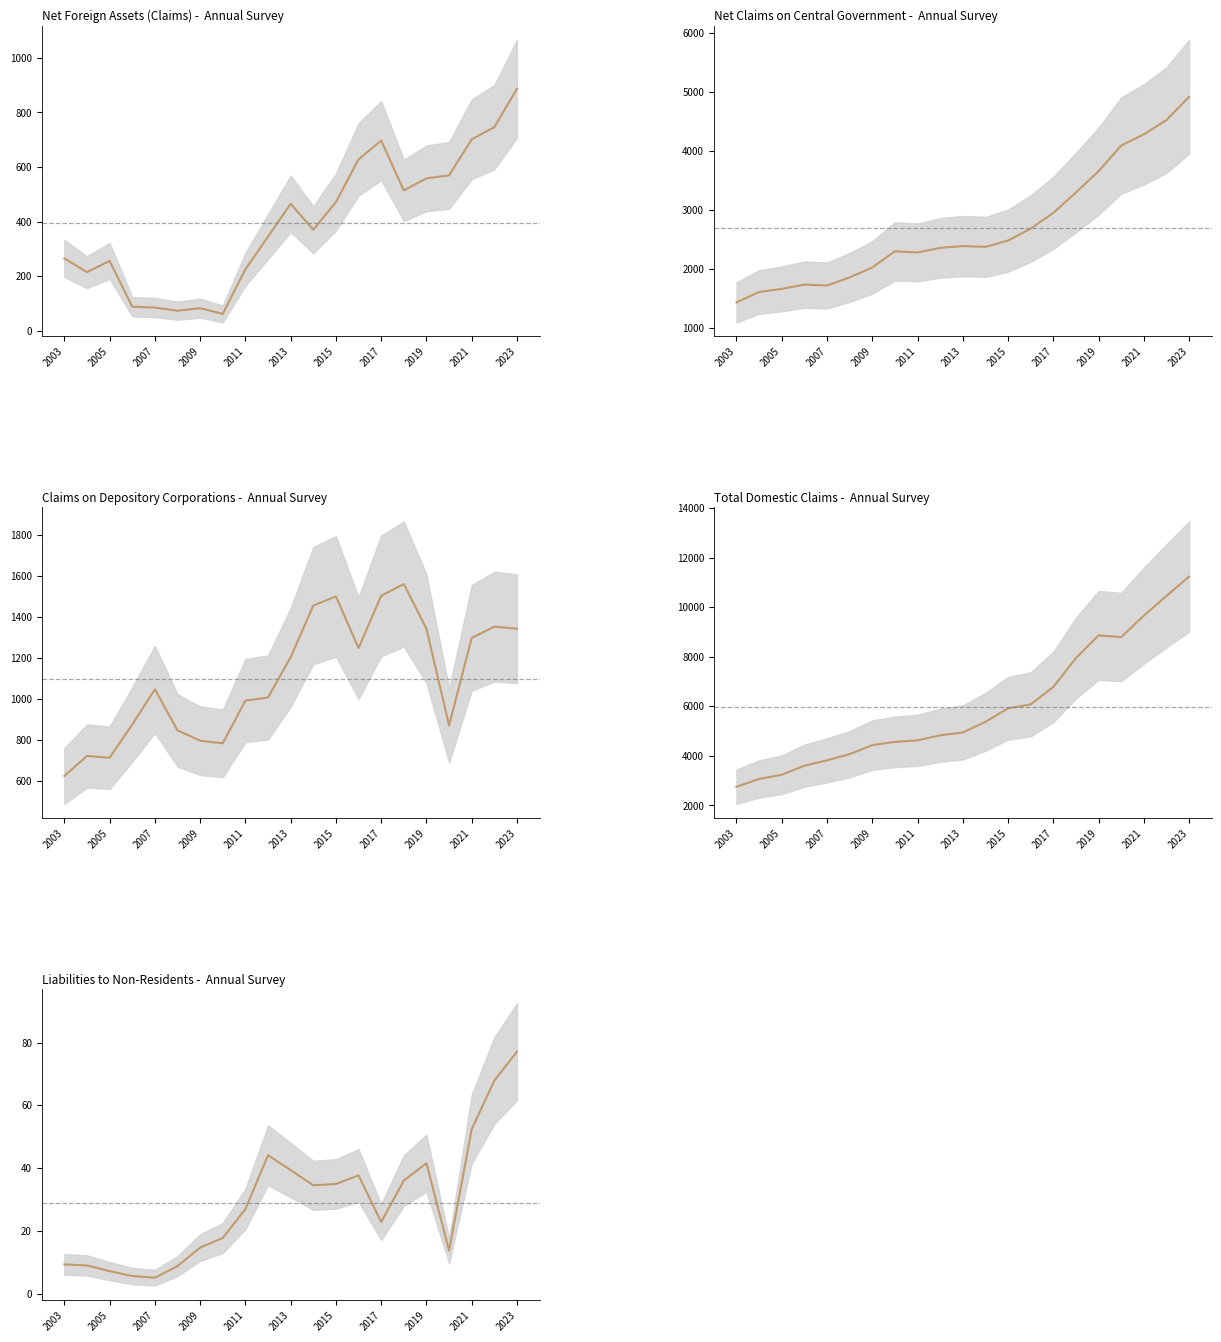

True or false: Claims on Depository Corps has a value of 625.8 at 2003.

True